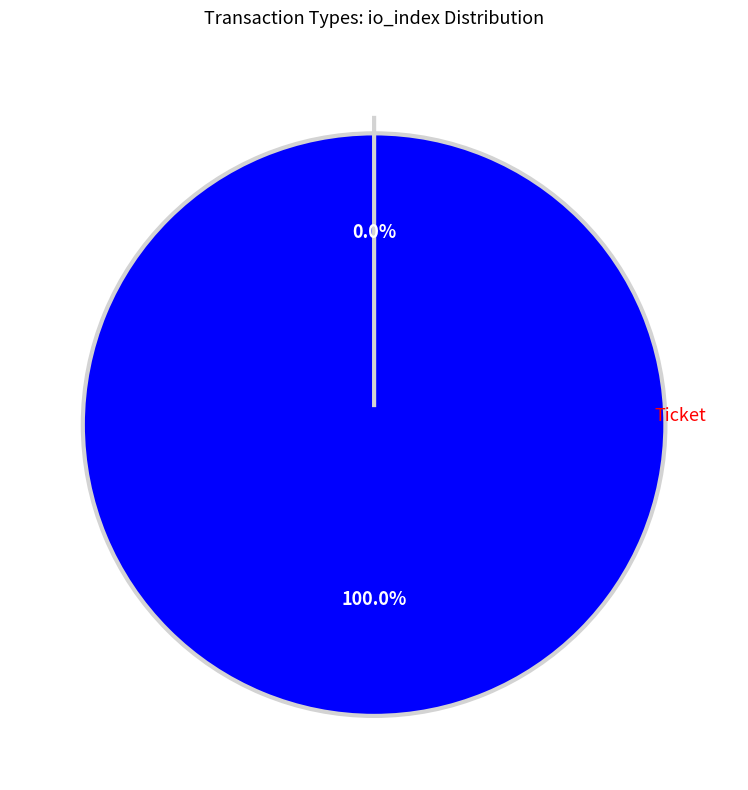

What percentage is the Vote slice, to the nearest percent?

100%